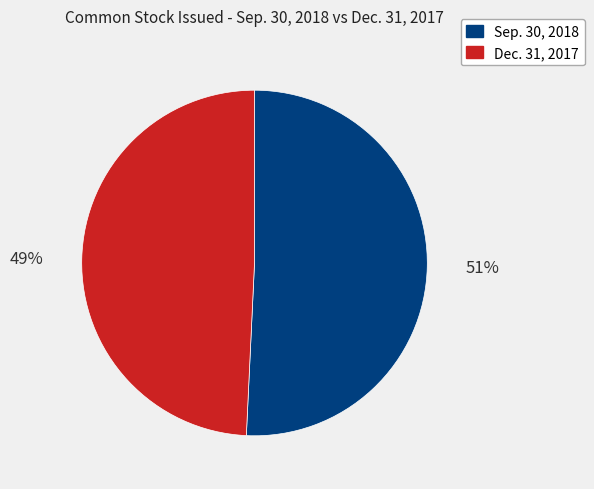

Rank the categories by value from highest to lowest.

Sep. 30, 2018, Dec. 31, 2017